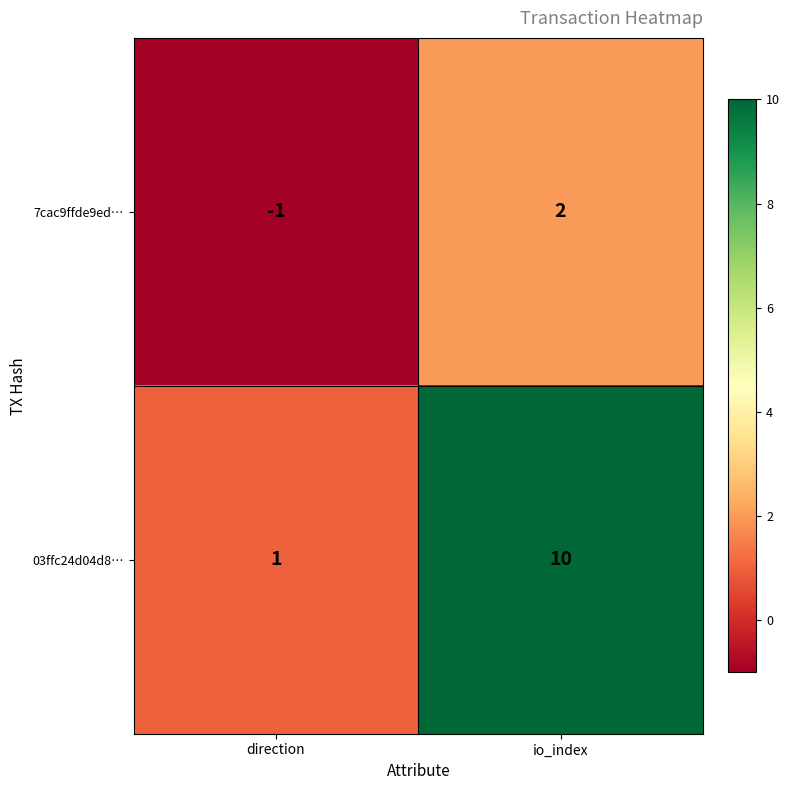

What is the difference between the maximum and minimum values in the 03ffc24d04d8… series?

9